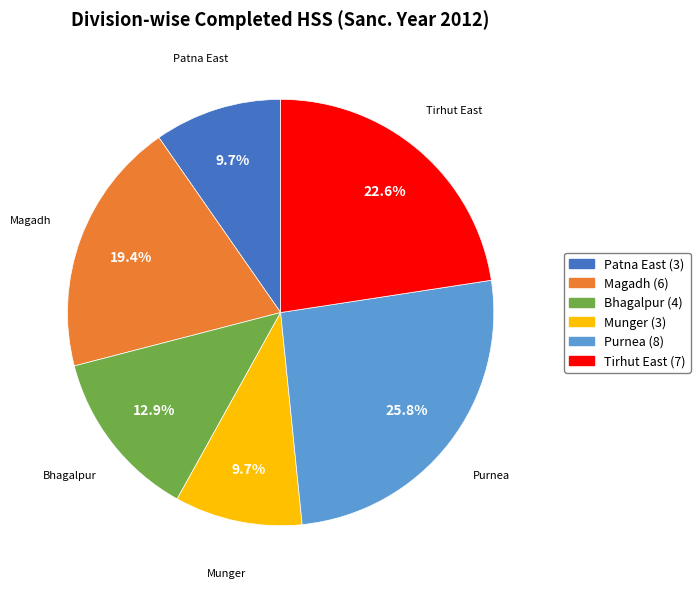

True or false: Munger accounts for 23% of the total.

False